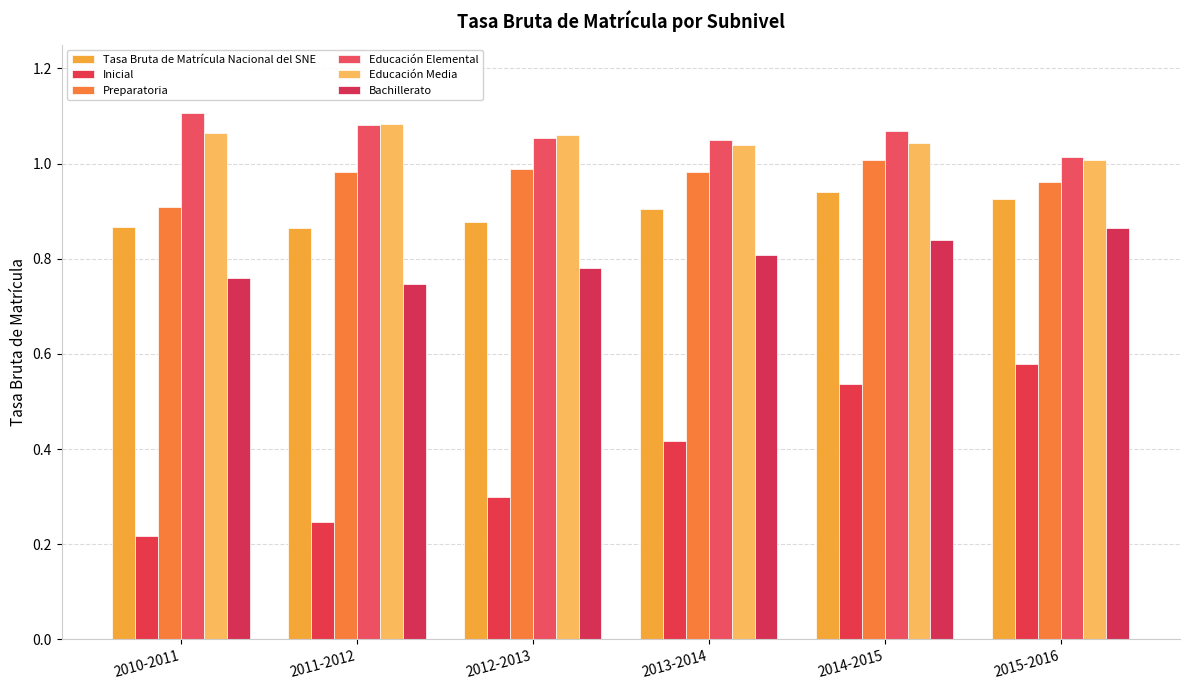

What is the difference between the second highest and second lowest values in the Bachillerato series?

0.1